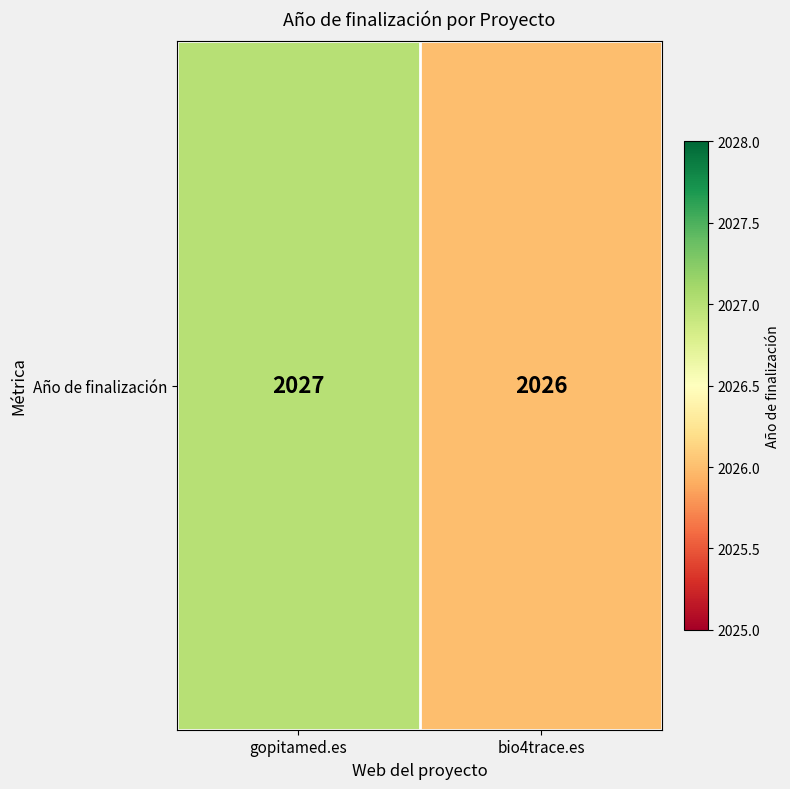

Reading right to left, list all the values displayed in this chart.

2026	2027